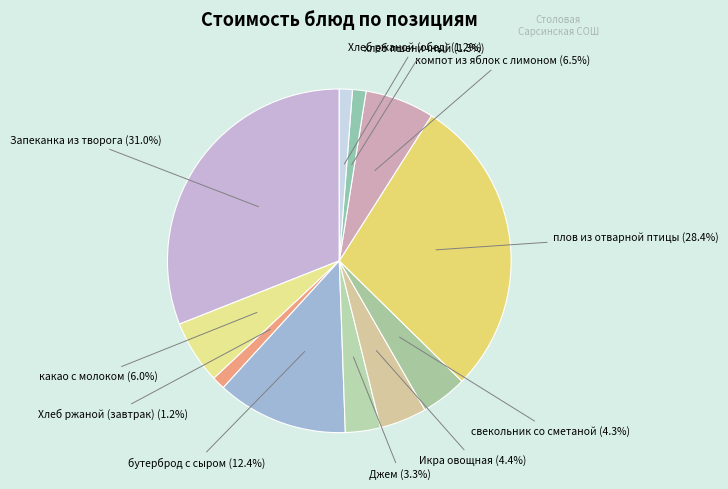

How many slices are in this pie chart?

11